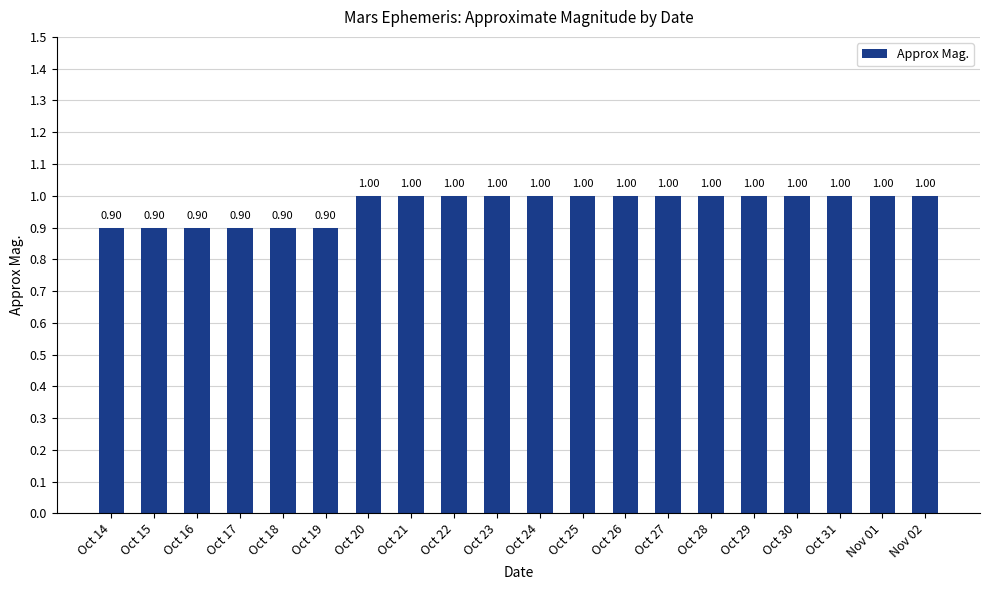

Reading left to right, transcribe all the data shown in this chart.

0.9	0.9	0.9	0.9	0.9	0.9	1.0	1.0	1.0	1.0	1.0	1.0	1.0	1.0	1.0	1.0	1.0	1.0	1.0	1.0